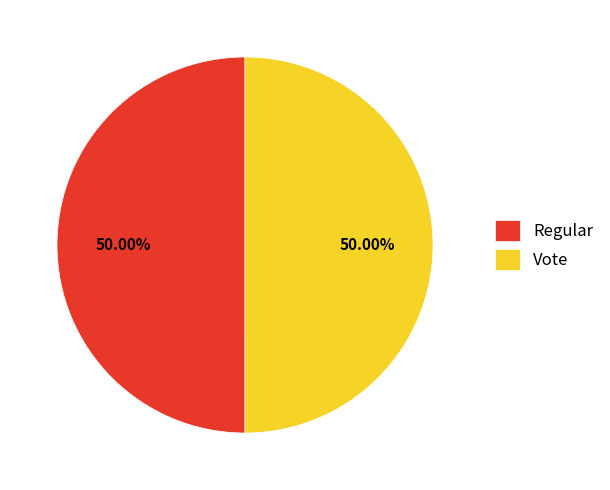

Combined, do Regular and Vote account for over 50%?

Yes